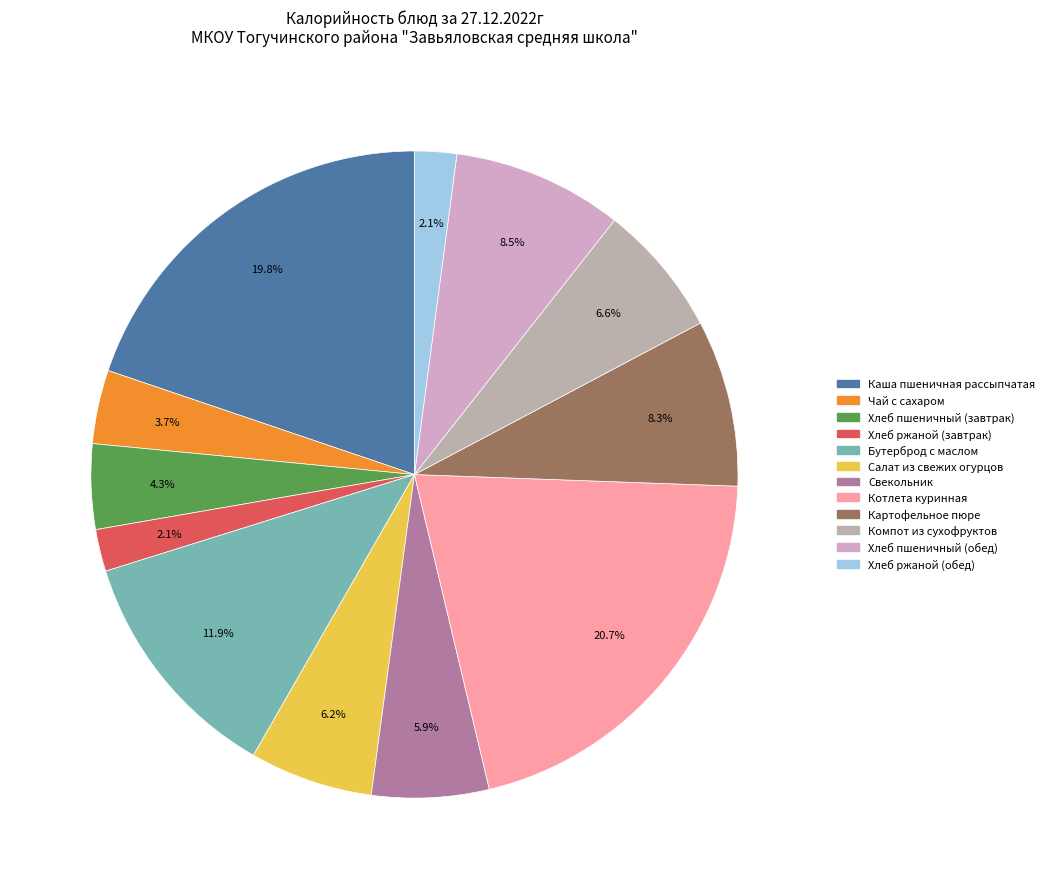

To the nearest percent, what is the difference between the largest and smallest slice percentages?

19%